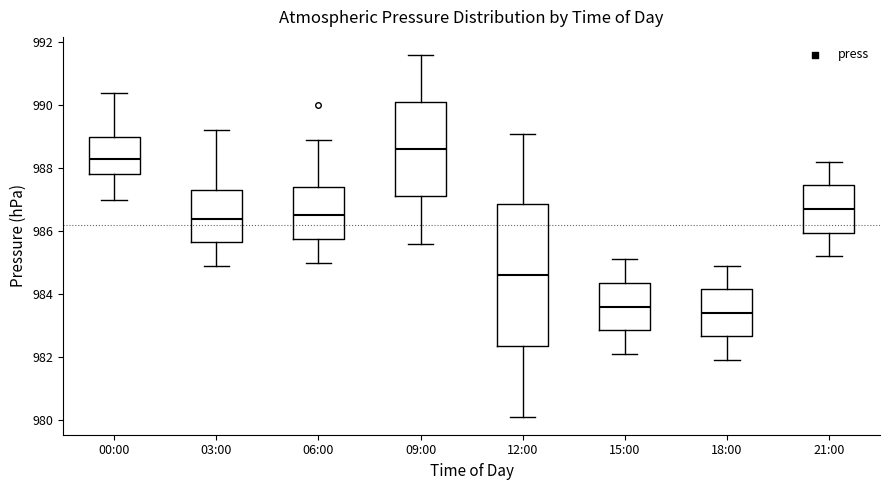

Which box's median line is the lowest?

18:00